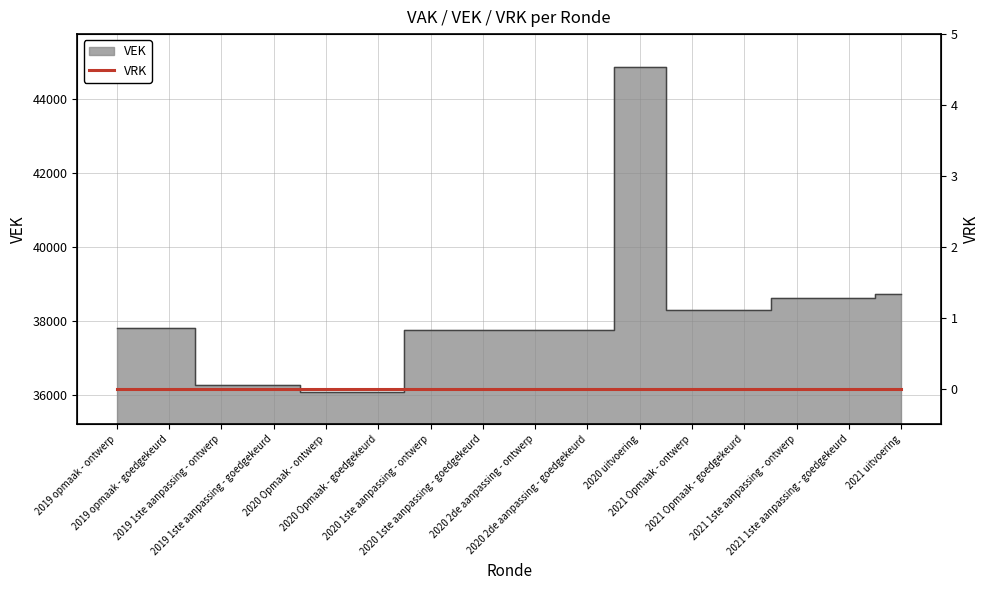

True or false: the data shows 20807 at 2020 Opmaak - goedgekeurd.

False